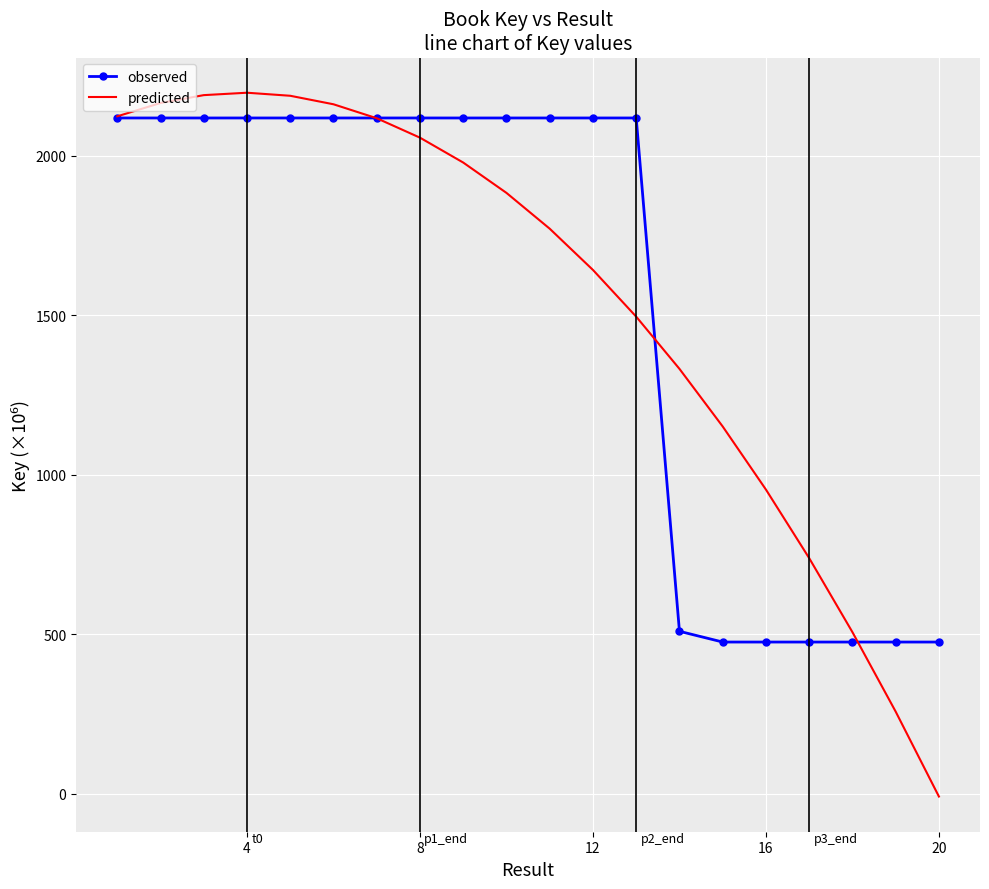

After their last crossing, which series has the higher values: observed or predicted?

observed